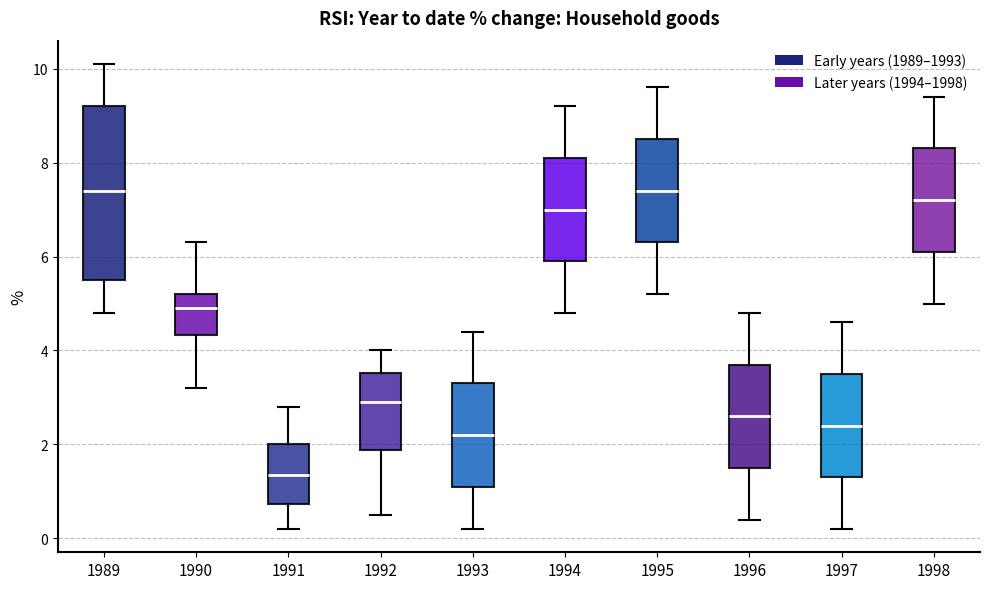

Reading left to right, read every box against the y-axis: the position of its median line, the range the box covers, and the ends of its whiskers. The values are not printed on the chart, so give them approximately, as read against the axis.

1989: median 7.4, box 5.6 to 9.2, whiskers 4.8 to 10.2
1990: median 5.0, box 4.4 to 5.2, whiskers 3.2 to 6.4
1991: median 1.4, box 0.8 to 2.0, whiskers 0.2 to 2.8
1992: median 3.0, box 1.8 to 3.6, whiskers 0.6 to 4.0
1993: median 2.2, box 1.2 to 3.4, whiskers 0.2 to 4.4
1994: median 7.0, box 6.0 to 8.2, whiskers 4.8 to 9.2
1995: median 7.4, box 6.4 to 8.6, whiskers 5.2 to 9.6
1996: median 2.6, box 1.6 to 3.8, whiskers 0.4 to 4.8
1997: median 2.4, box 1.4 to 3.6, whiskers 0.2 to 4.6
1998: median 7.2, box 6.2 to 8.4, whiskers 5.0 to 9.4